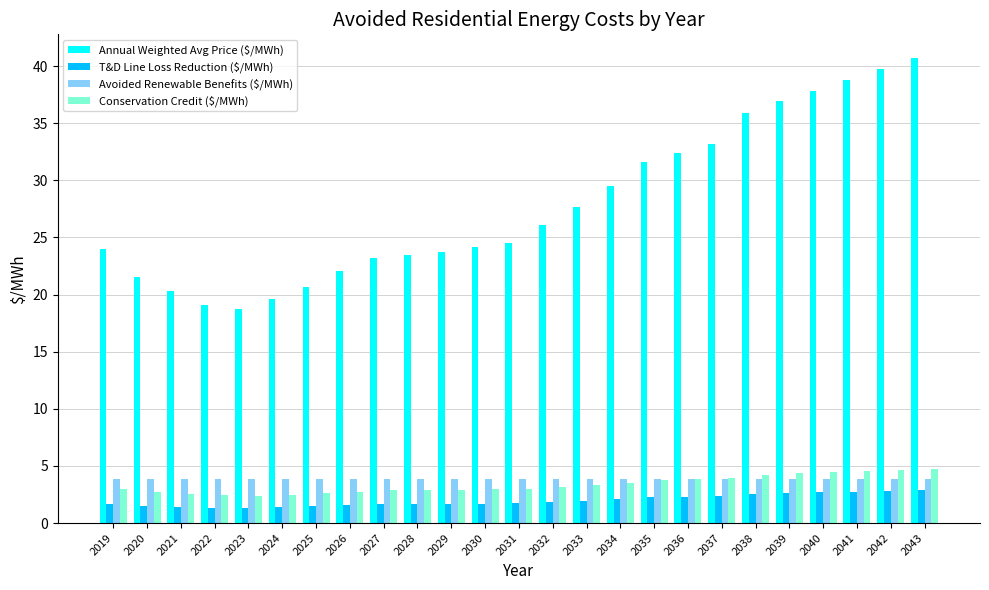

Read the T&D Line Loss Reduction ($/MWh) value at 2031.

1.7